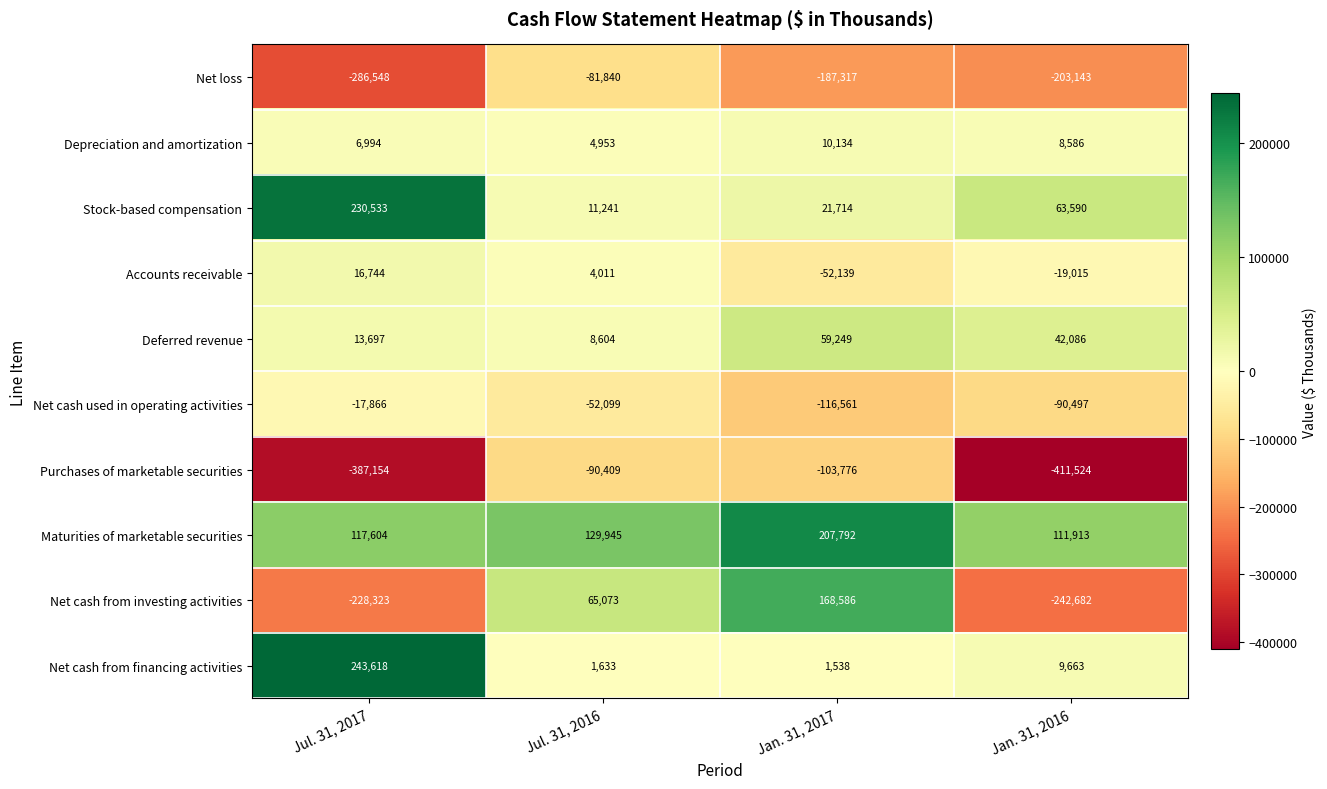

At which category is the sum across all series the highest?

Jan. 31, 2017